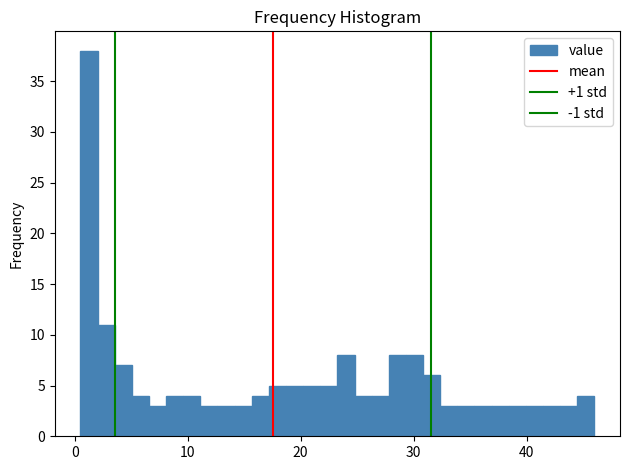

Around what value on the x-axis is the tallest bar? Give the approximate position of its centre, as read against the axis.

1